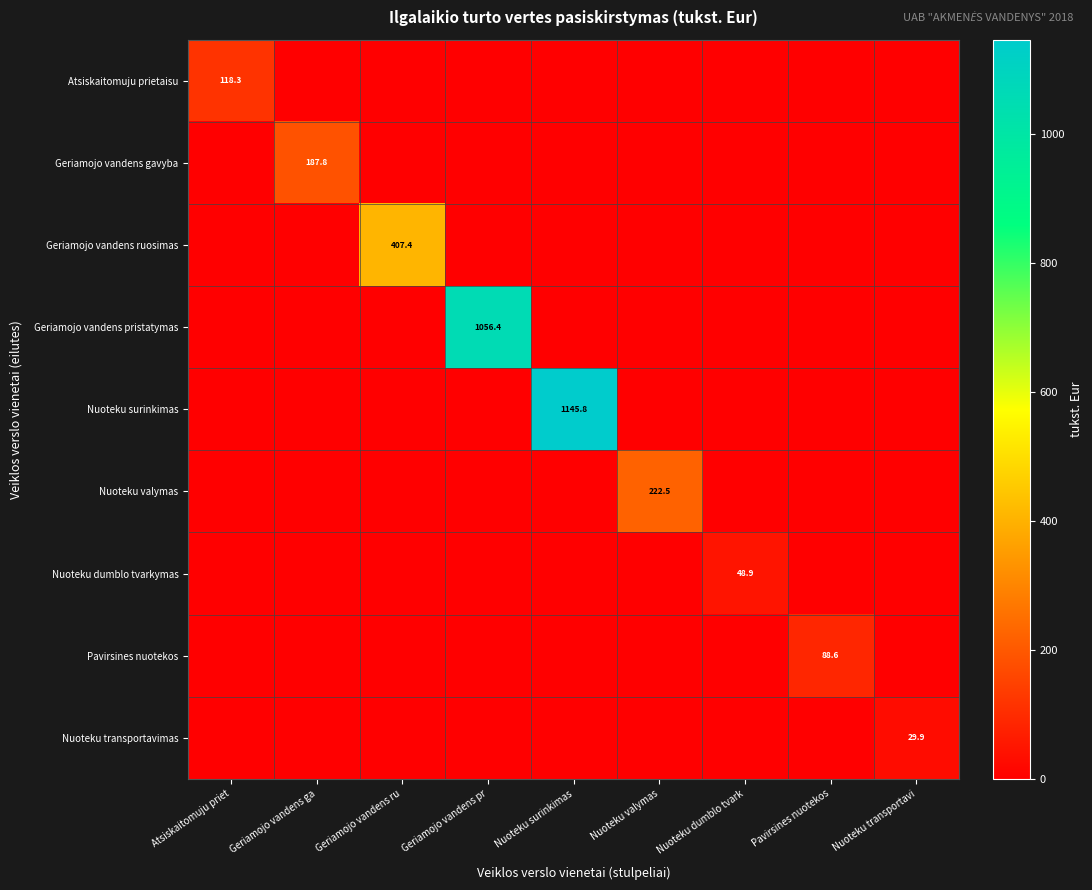

True or false: Geriamojo vandens pristatymas has a value of 1056.4 at Geriamojo vandens pr.

True